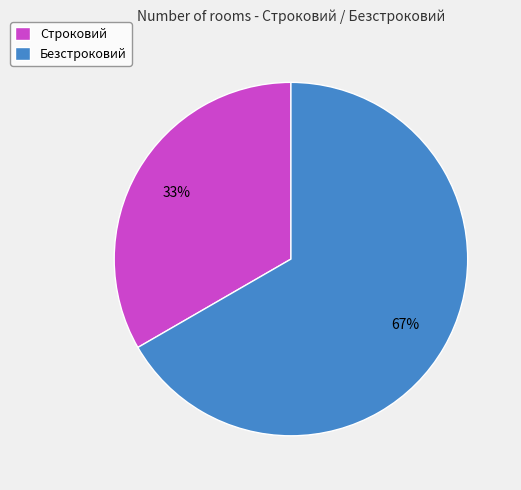

To the nearest percent, what percentage of the pie is Строковий?

33%